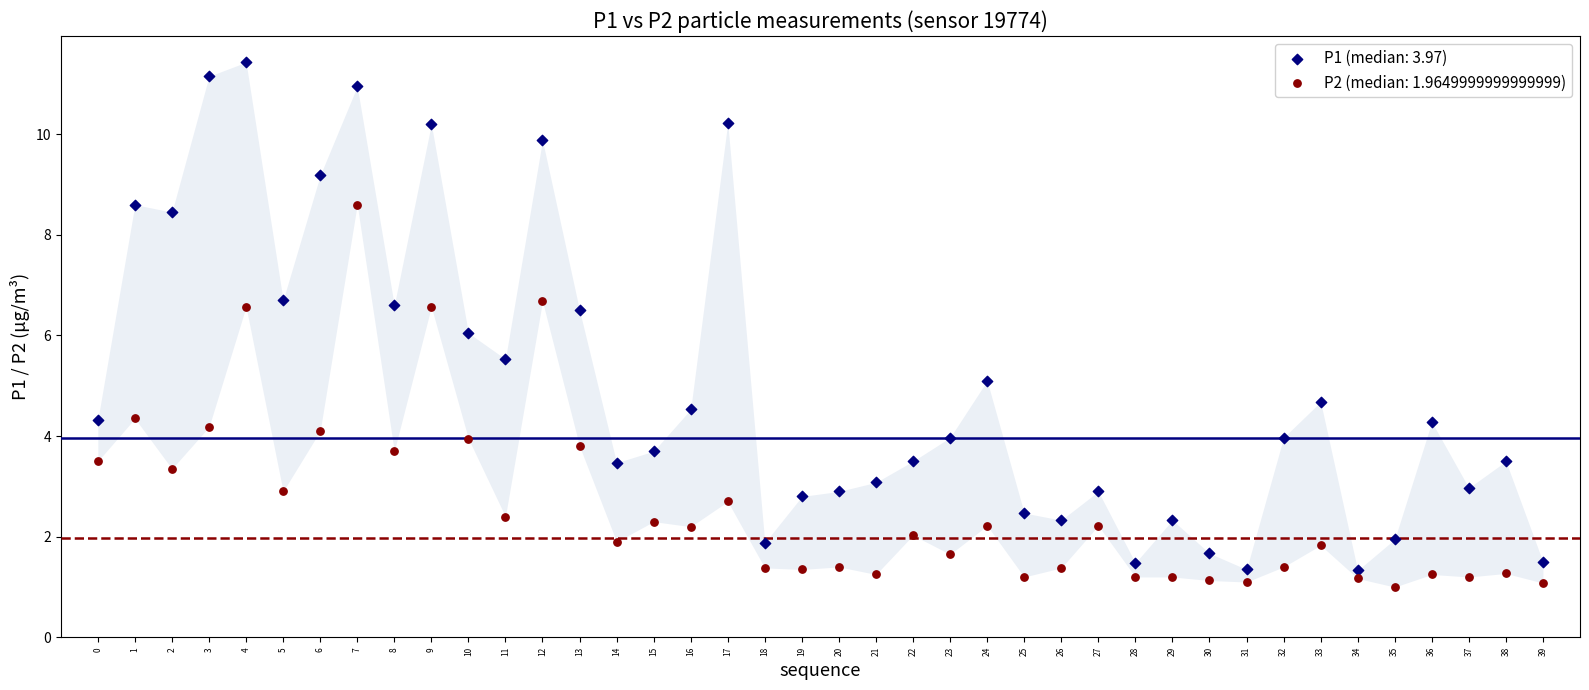

Which series contains the lowest Y value?

P2 (median: 1.9649999999999999)